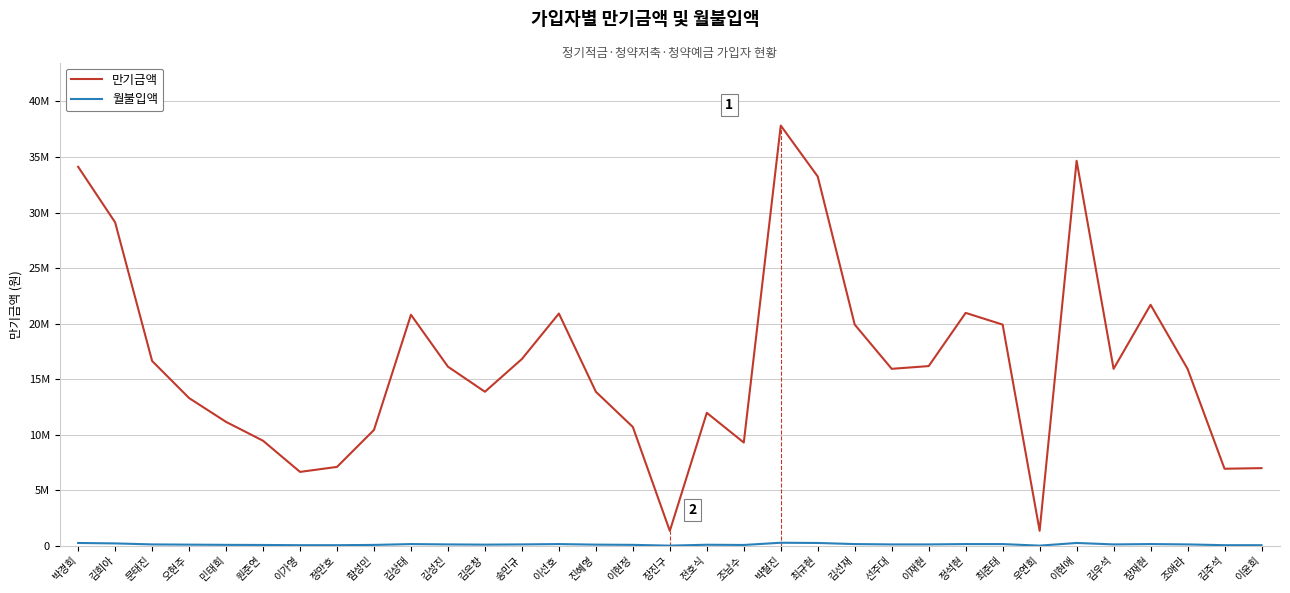

What is the average value of the 만기금액 series?

16393273